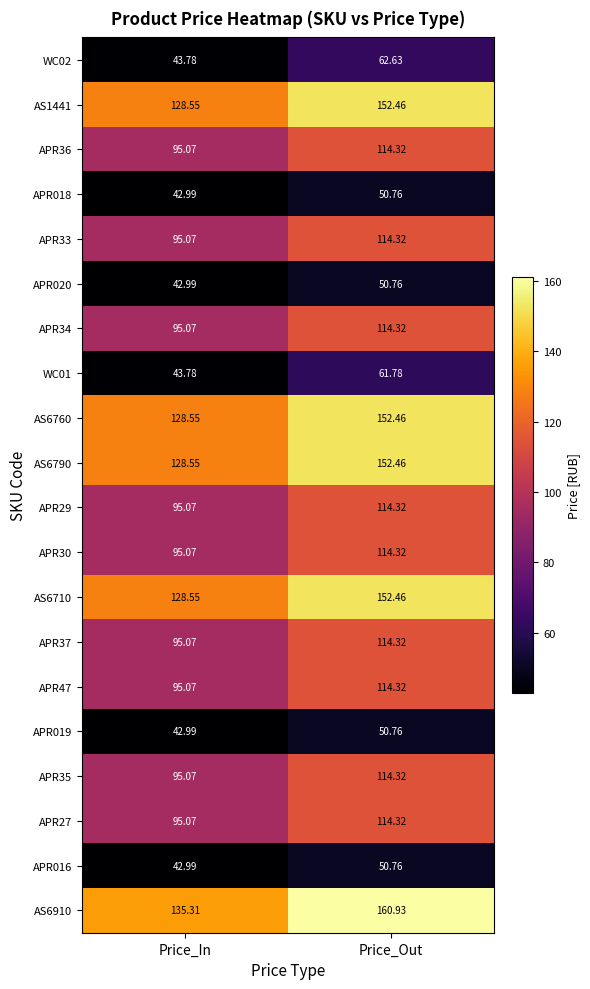

At which category is the sum across all series the highest?

Price_Out